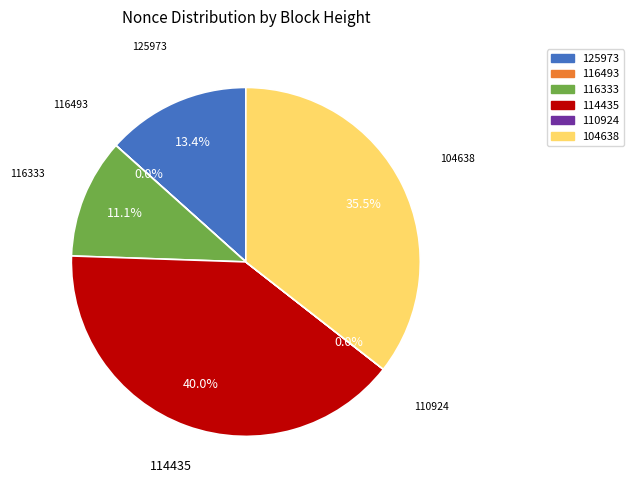

Is there a majority slice in this chart?

No